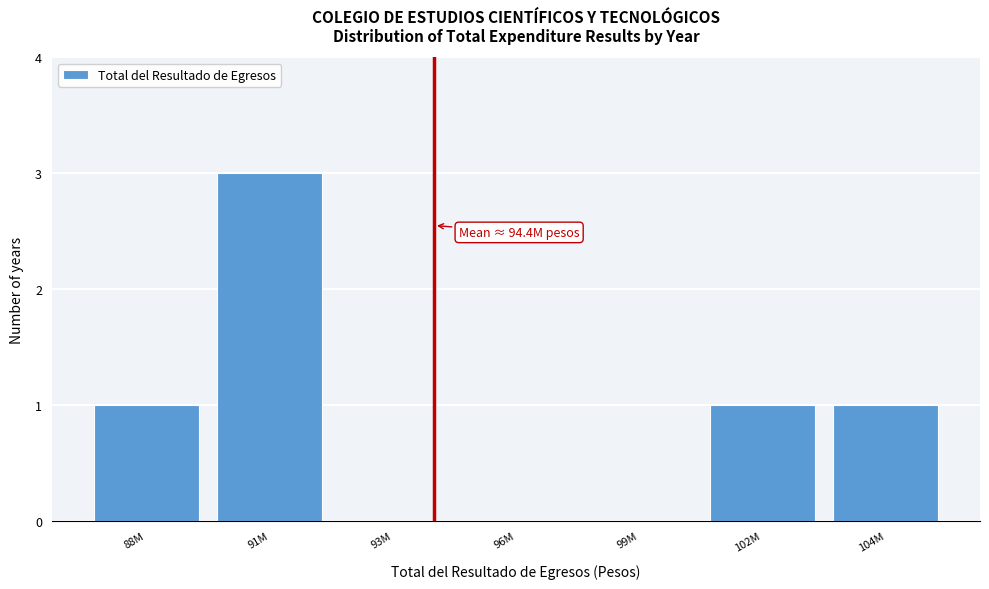

Reading left to right, list all the values displayed in this chart.

88M=1	91M=3	93M=0	96M=0	99M=0	102M=1	104M=1